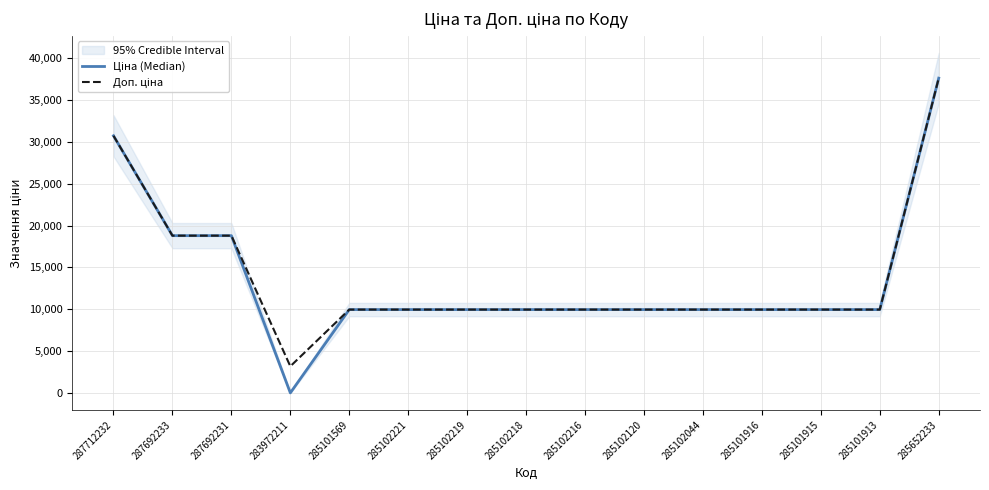

Reading left to right, transcribe all the data shown in this chart.

Ціна (Median): 30717.1	18796.8	18796.8	32.0	9975.0	9975.0	9975.0	9975.0	9975.0	9975.0	9975.0	9975.0	9975.0	9975.0	37593.6
Доп. ціна: 30717.1	18796.8	18796.8	3205.0	9975.0	9975.0	9975.0	9975.0	9975.0	9975.0	9975.0	9975.0	9975.0	9975.0	37593.6